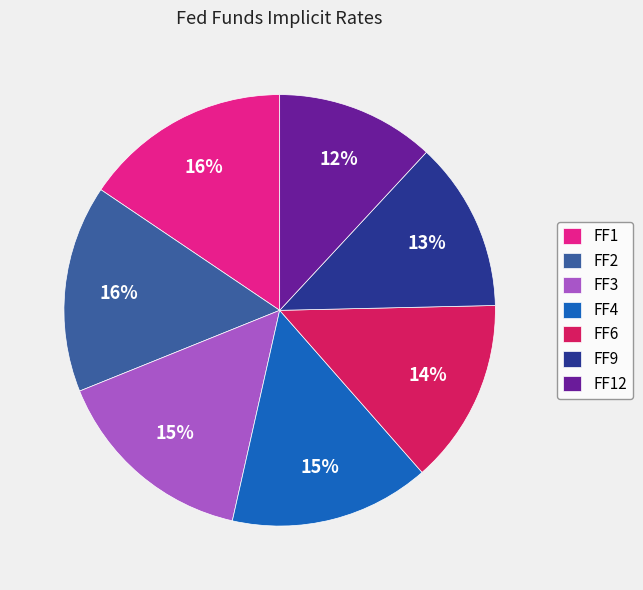

Does any single category account for the majority?

No